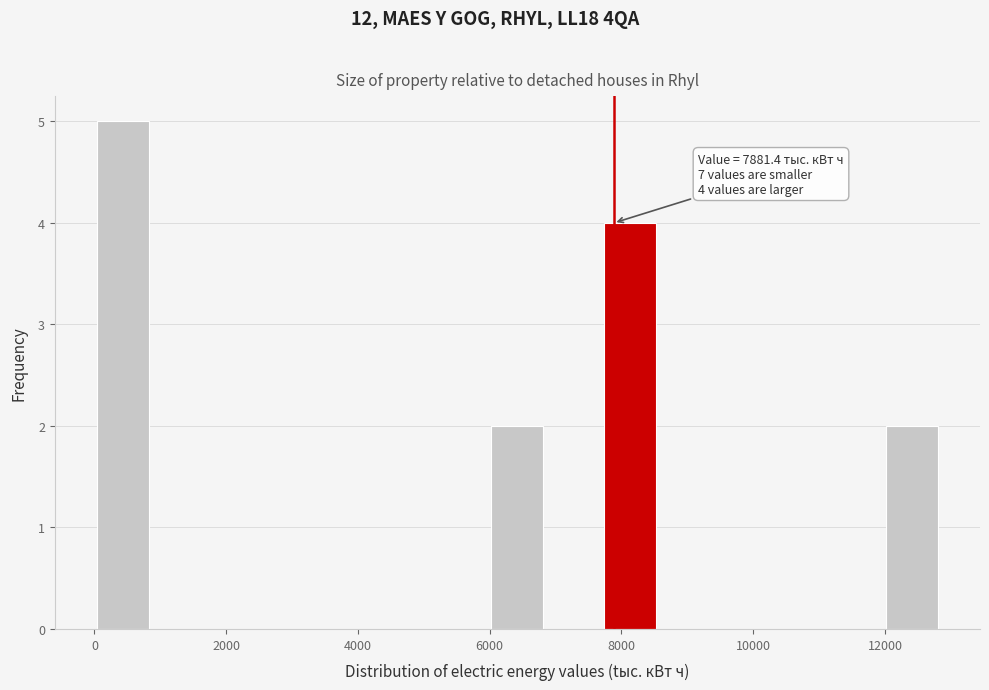

Which range on the x-axis has the tallest bar?

0 to 800